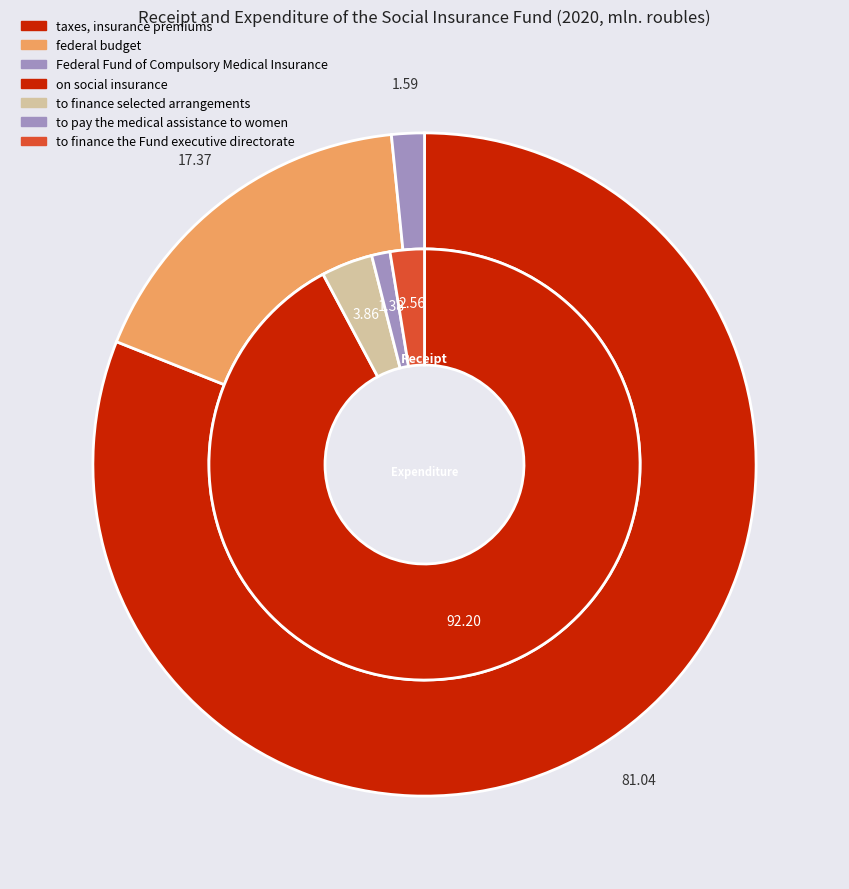

Count the number of slices in the pie.

7